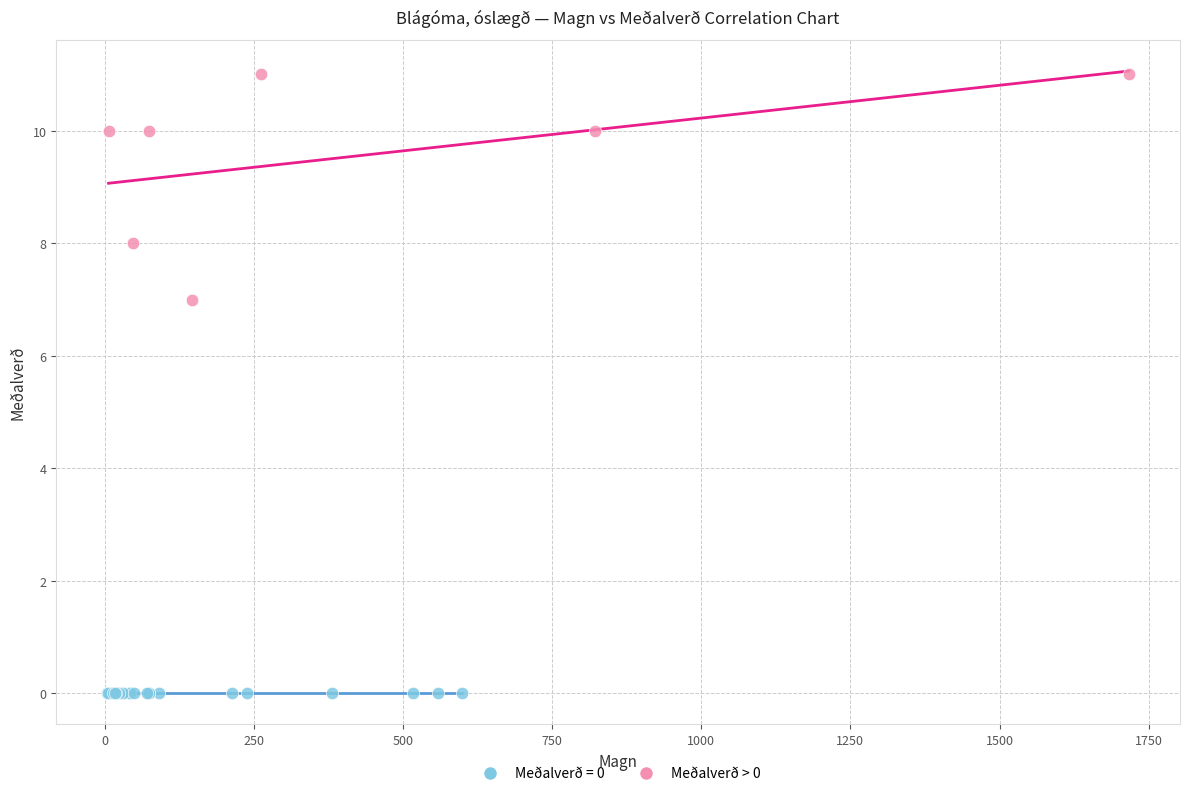

Which series contains the highest Y value?

Meðalverð > 0